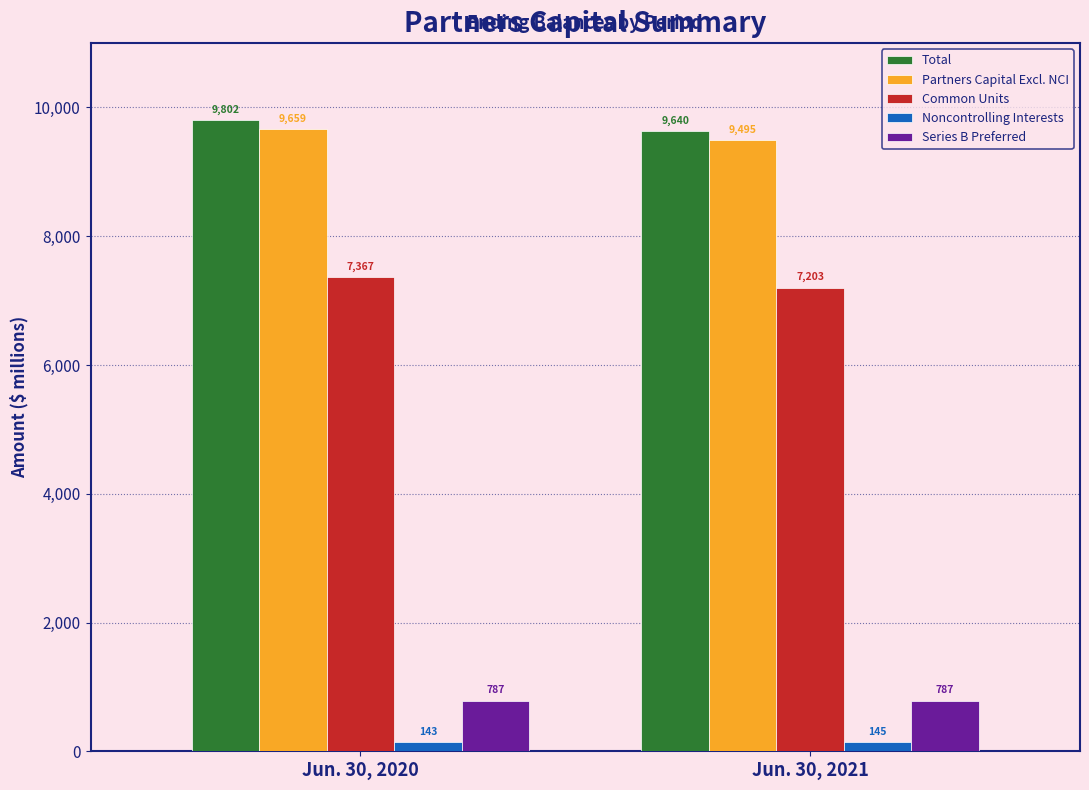

What is the difference between the highest and lowest values at Jun. 30, 2021?

9495